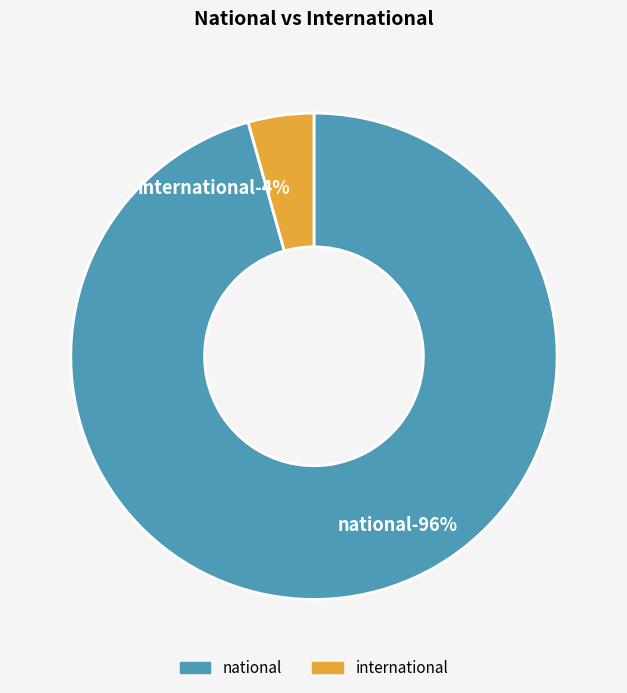

Which category has the smallest portion of the pie?

international